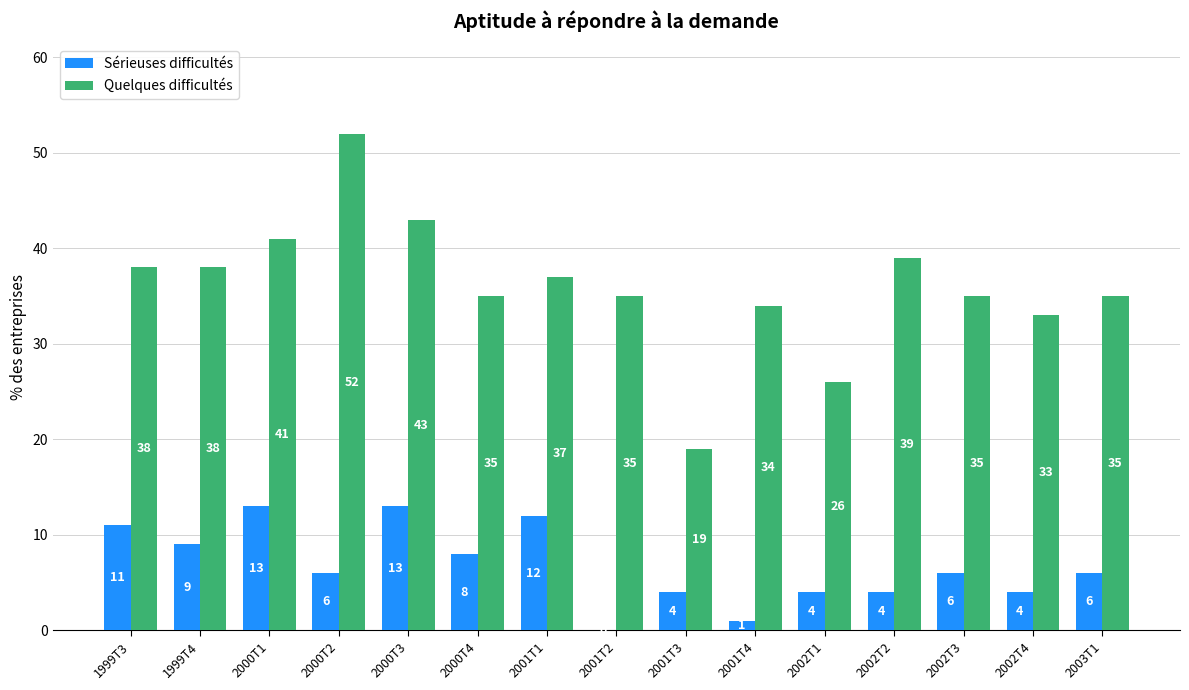

Reading left to right, transcribe all the data shown in this chart.

Sérieuses difficultés: 1999T3=11	1999T4=9	2000T1=13	2000T2=6	2000T3=13	2000T4=8	2001T1=12	2001T2=0	2001T3=4	2001T4=1	2002T1=4	2002T2=4	2002T3=6	2002T4=4	2003T1=6
Quelques difficultés: 1999T3=38	1999T4=38	2000T1=41	2000T2=52	2000T3=43	2000T4=35	2001T1=37	2001T2=35	2001T3=19	2001T4=34	2002T1=26	2002T2=39	2002T3=35	2002T4=33	2003T1=35